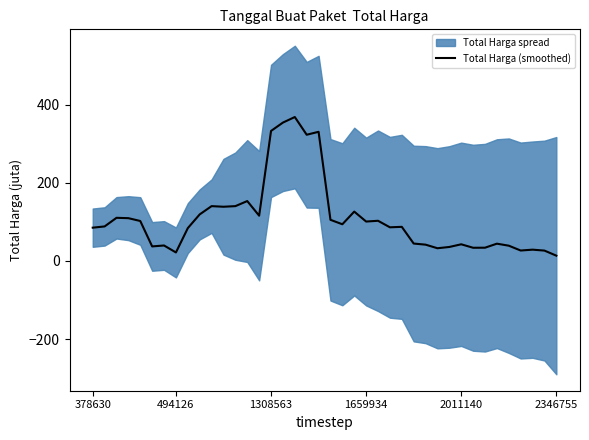

What is the highest value of the Total Harga (smoothed) series?

368.6